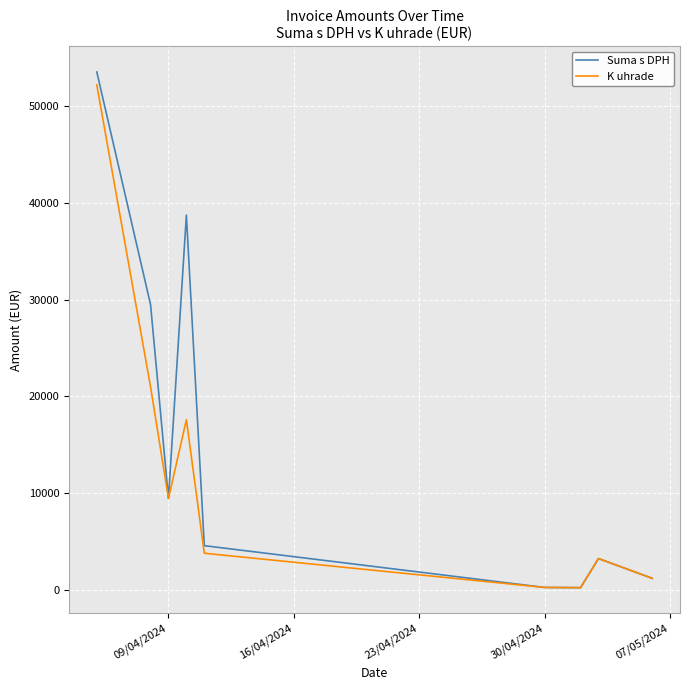

Rank the series by their average value, from highest to lowest.

Suma s DPH, K uhrade